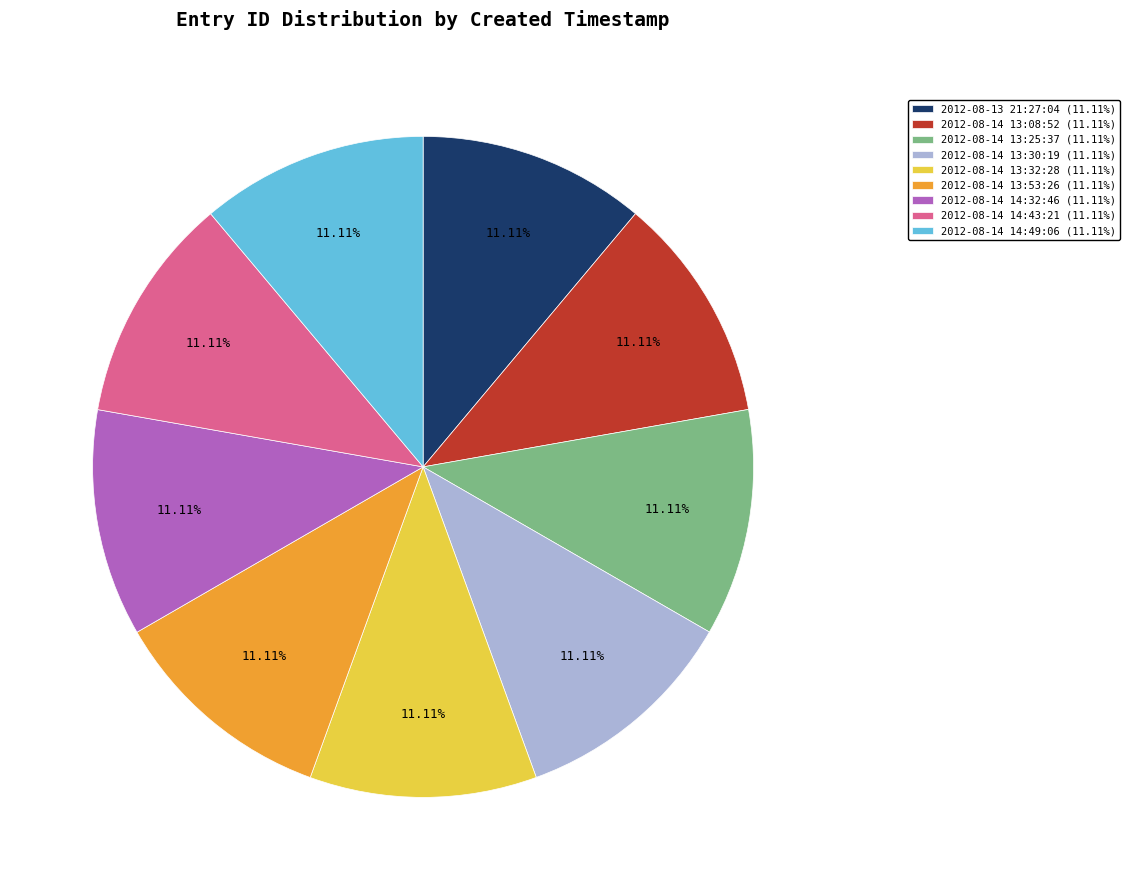

Approximately how many times larger is the value at 2012-08-14 14:32:46 (11.11%) compared to 2012-08-14 13:53:26 (11.11%)?

1.0